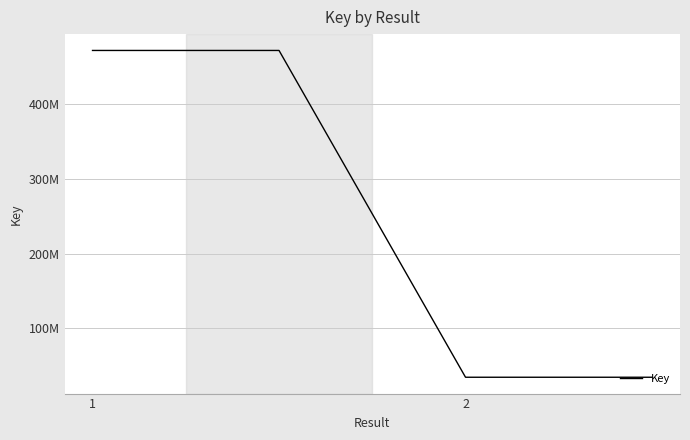

Is this an area chart (filled region under the line)?

No